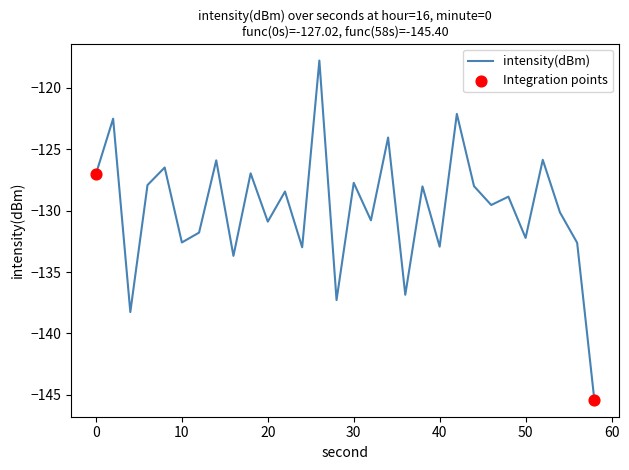

What is the difference between the maximum and minimum values?

27.6